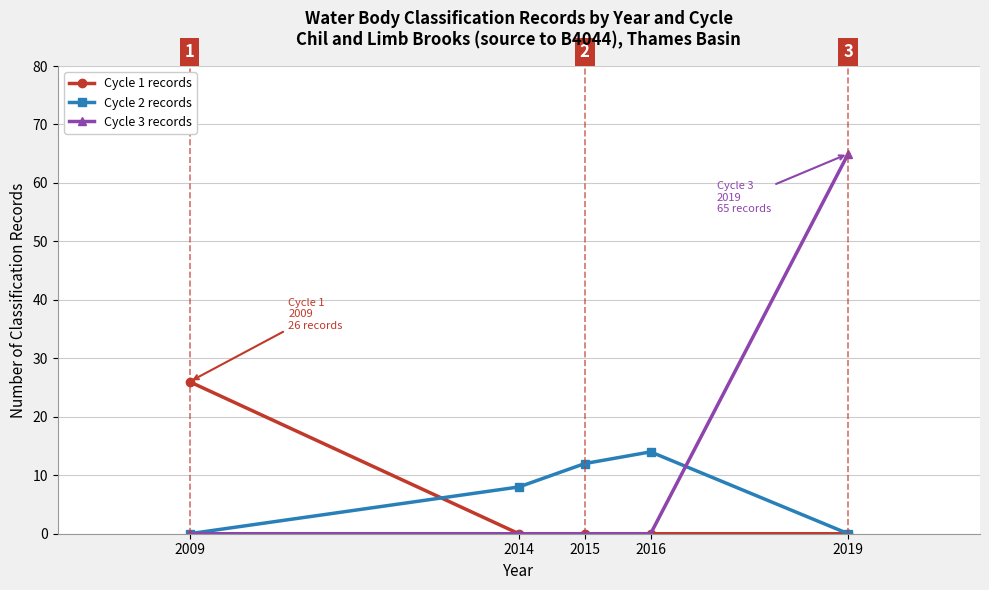

Which series has the largest range (max minus min)?

Cycle 3 records